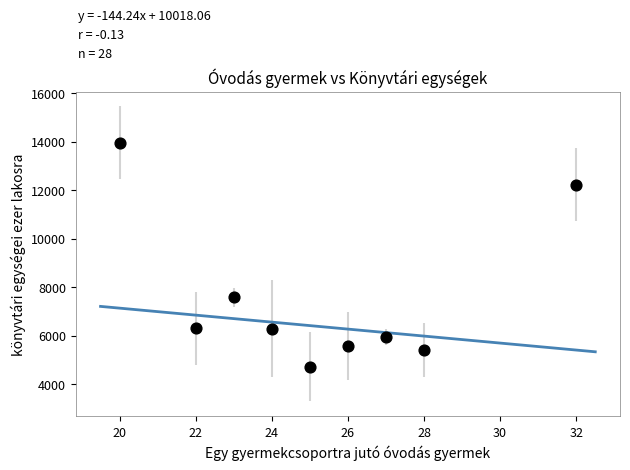

What Y value in the scatter plot is closest to 9337?

7590.0